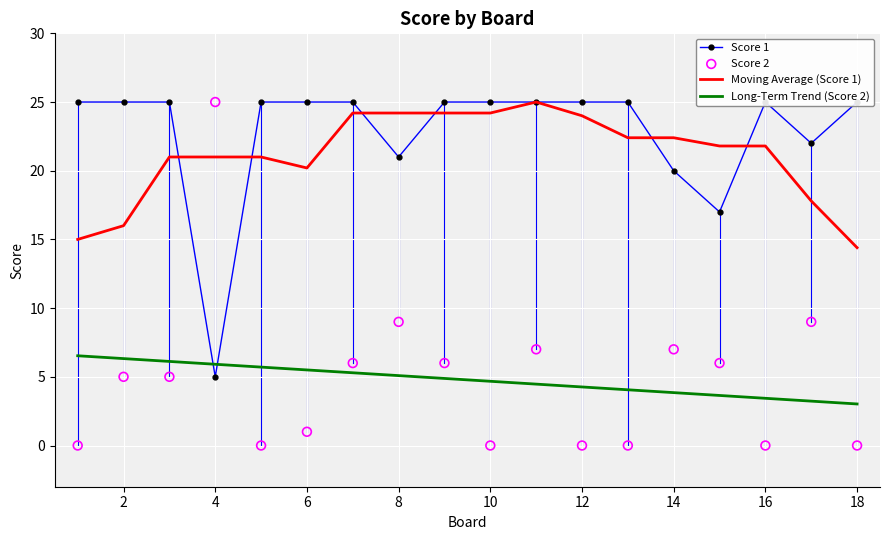

True or false: Long-Term Trend (Score 2) and Moving Average (Score 1) cross at least once.

False